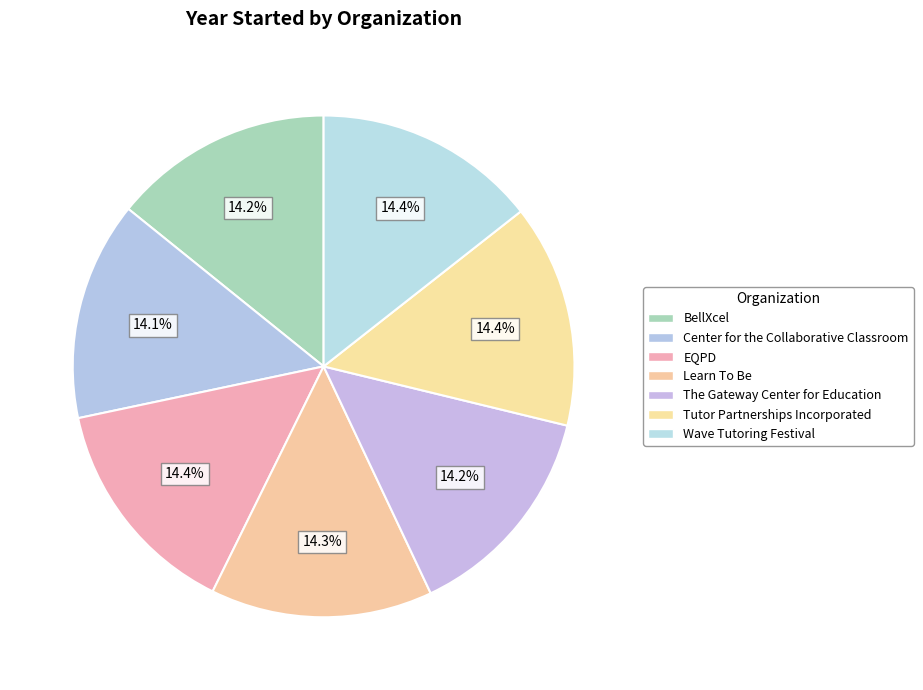

Which has a higher value, The Gateway Center for Education or EQPD?

EQPD